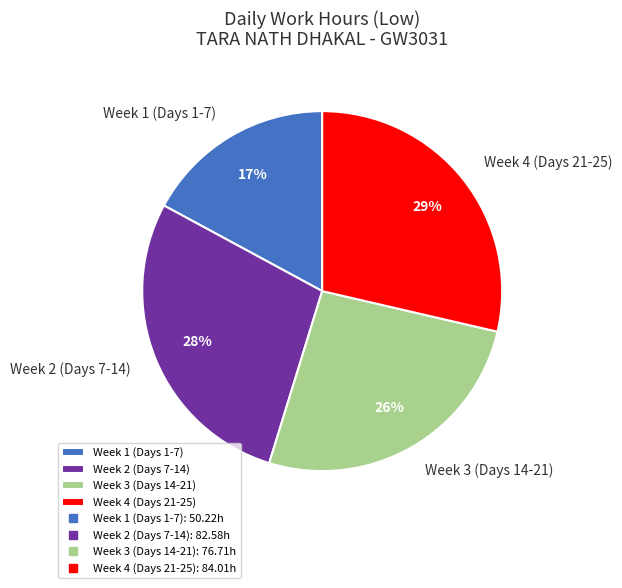

Which slice is the smallest?

Week 1 (Days 1-7)